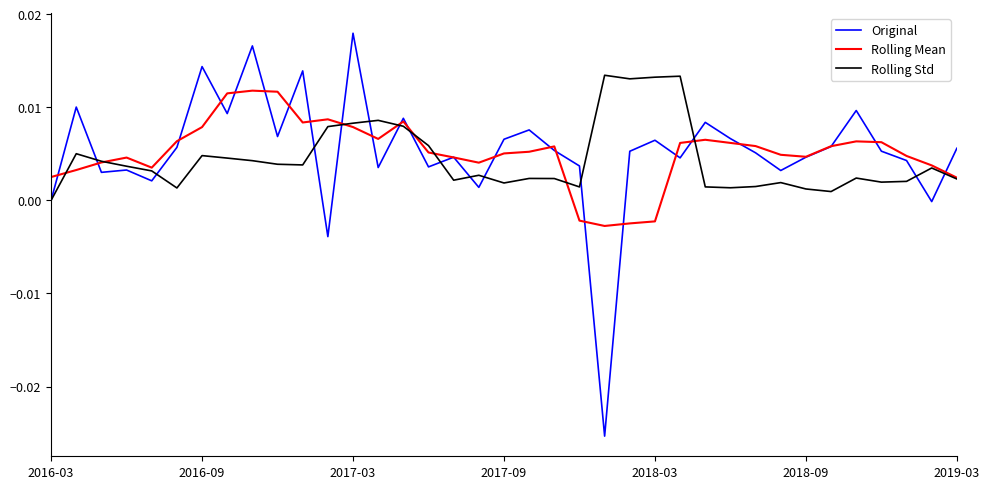

Which series has the widest spread of values?

Original